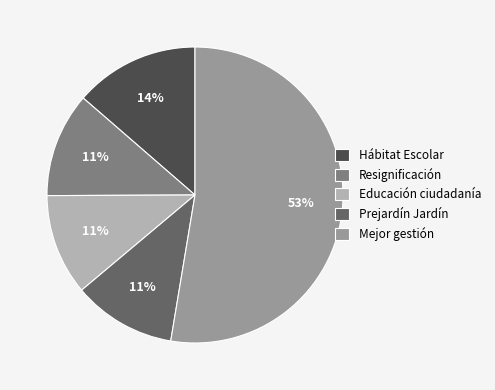

Is the sum of Hábitat Escolar and Educación ciudadanía greater than half?

No